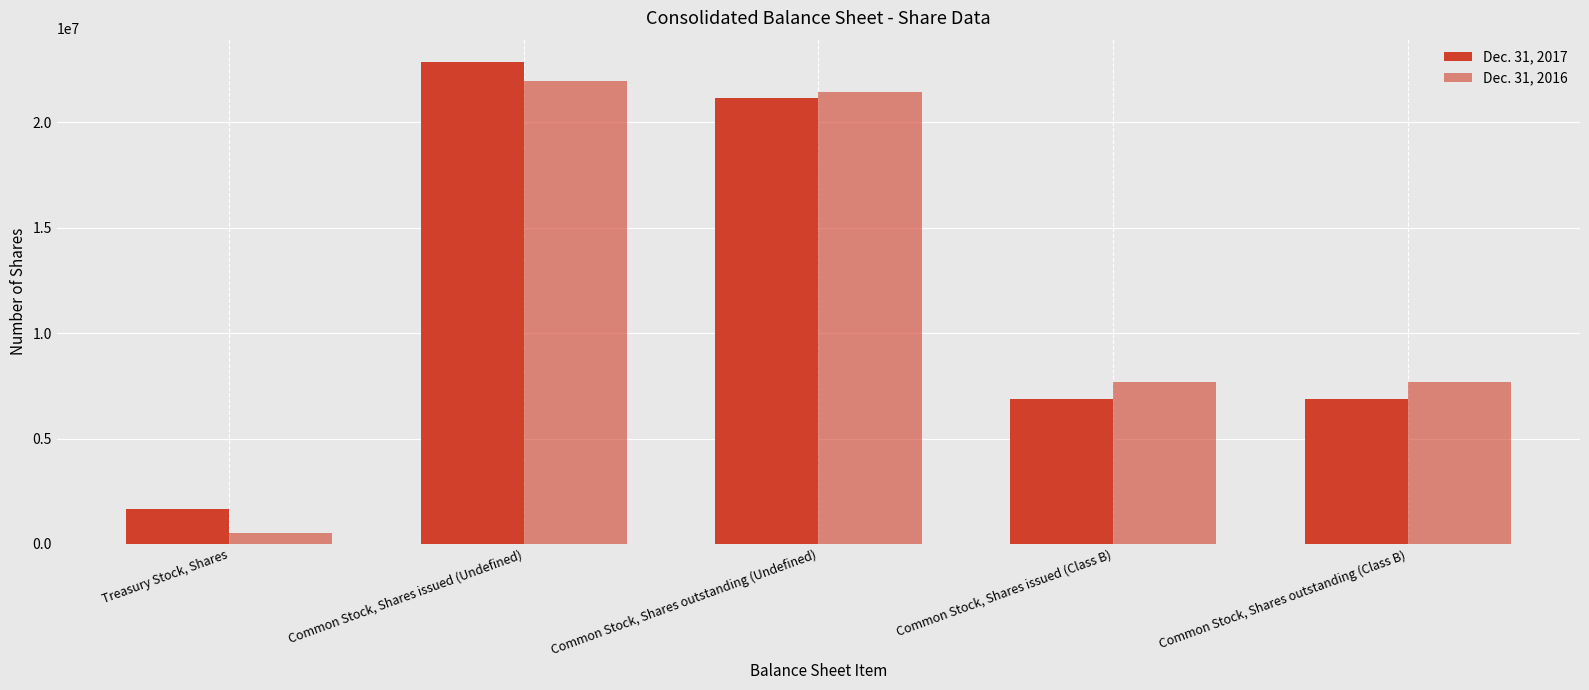

What is the average value of the Dec. 31, 2017 series?

11881620